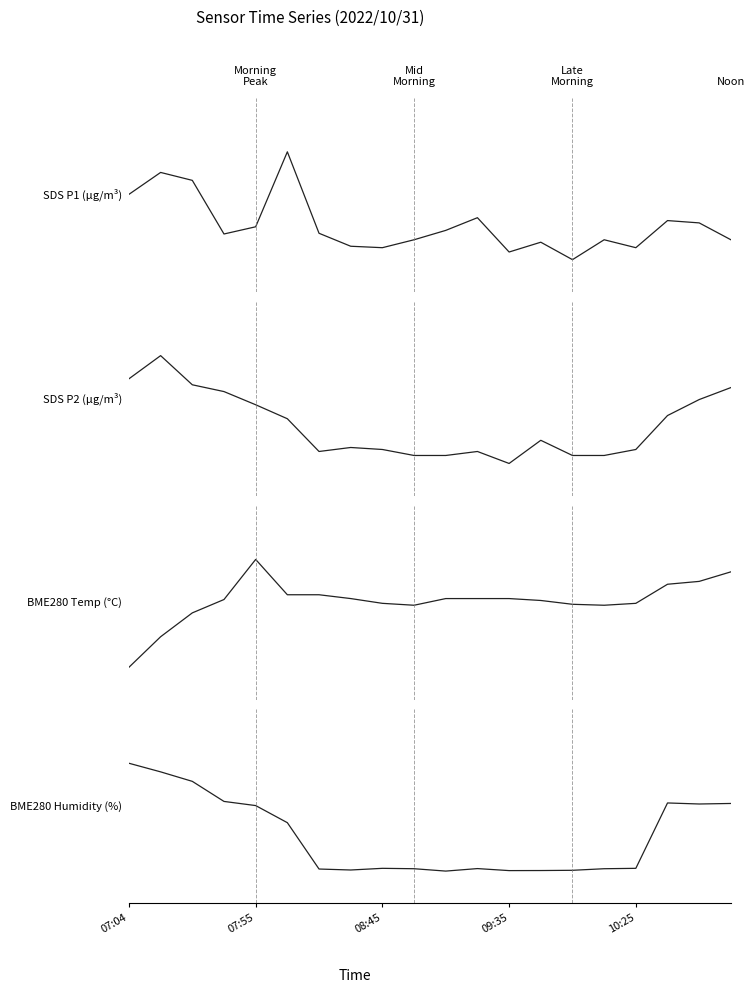

True or false: BME280 Temp (°C) and BME280 Humidity (%) intersect in this chart.

True